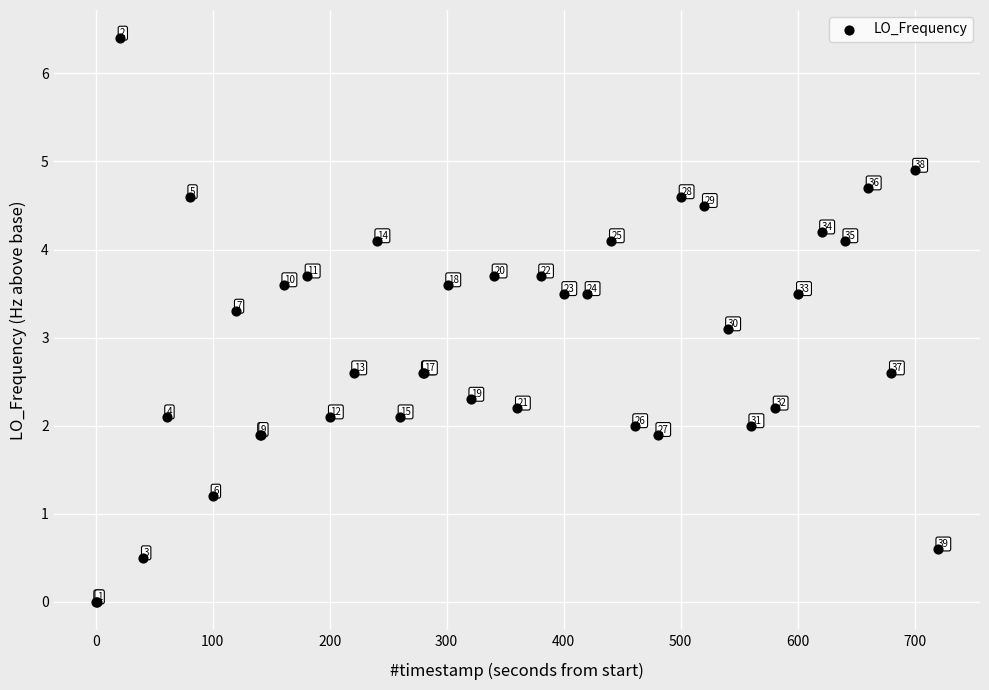

What Y value in the scatter plot is closest to 3?

3.1